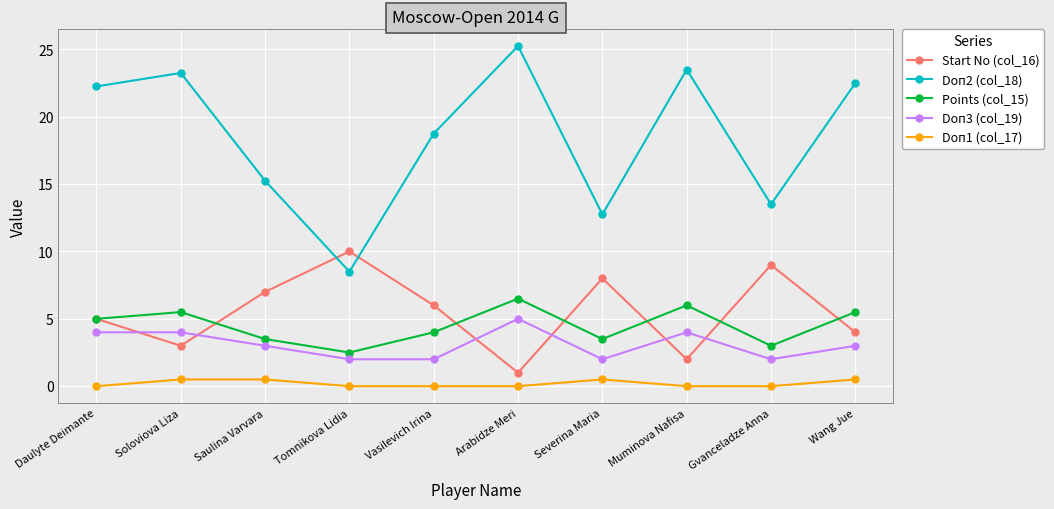

Does the chart display data point markers on the line(s)?

Yes